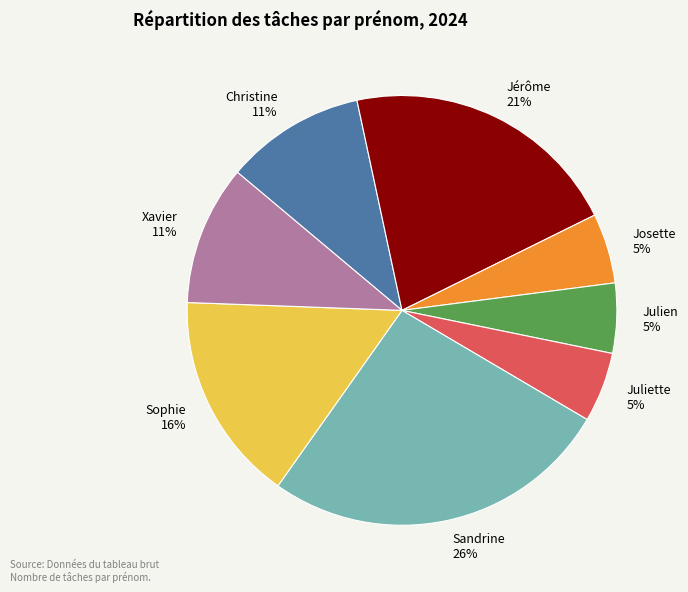

Is Josette the majority of the pie?

No